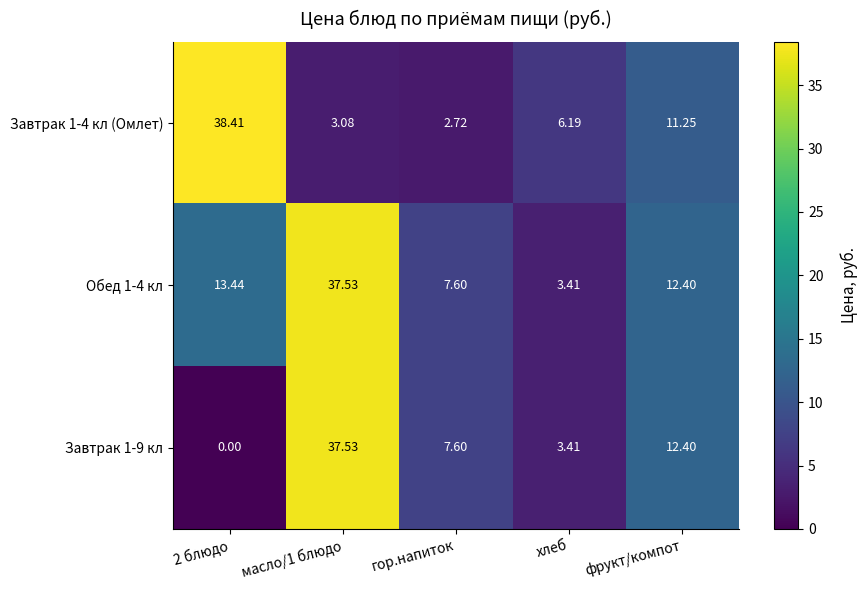

Which label corresponds to the largest value in the chart?

2 блюдо